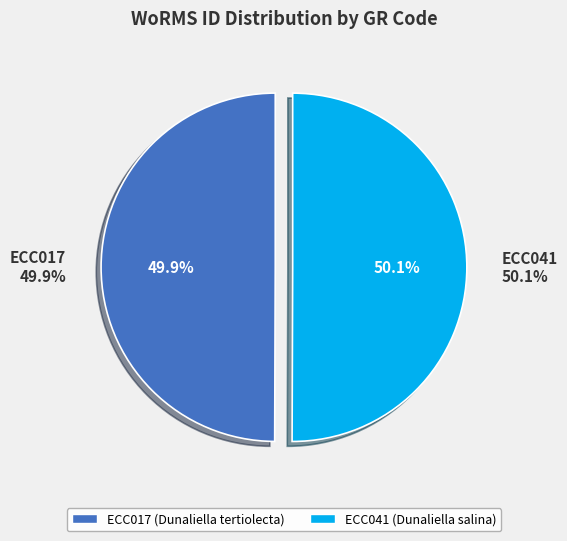

How many slices are in this pie chart?

2